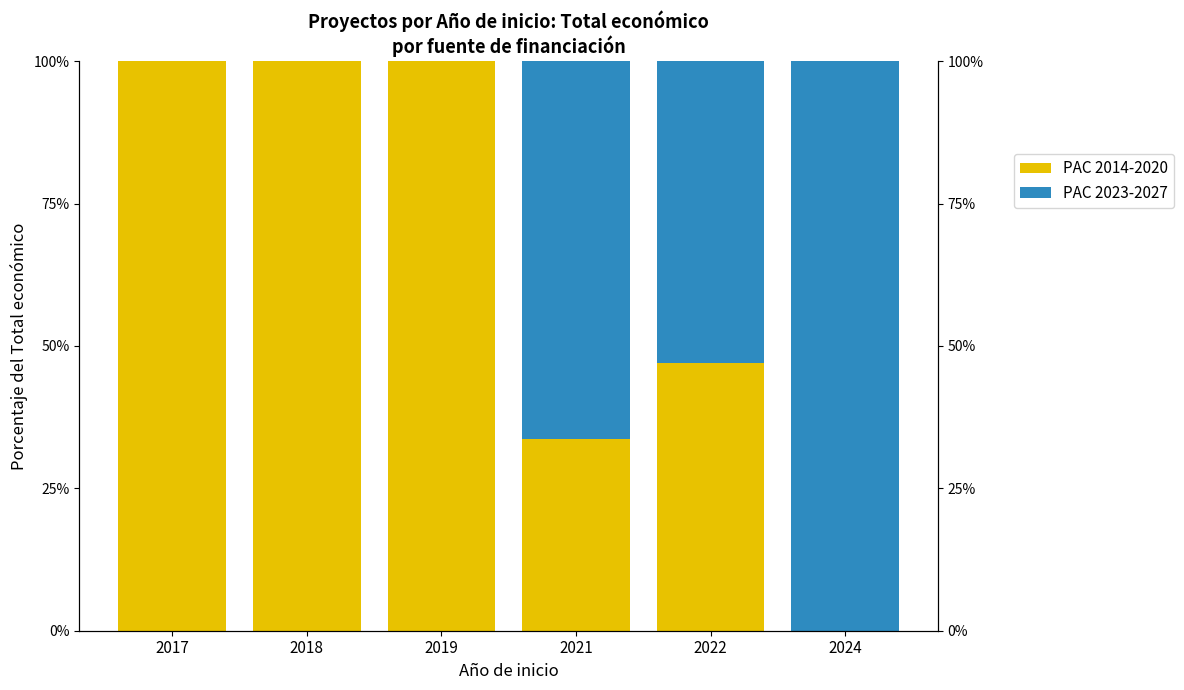

True or false: PAC 2023-2027 has a value of 60.9 at 2019.

False